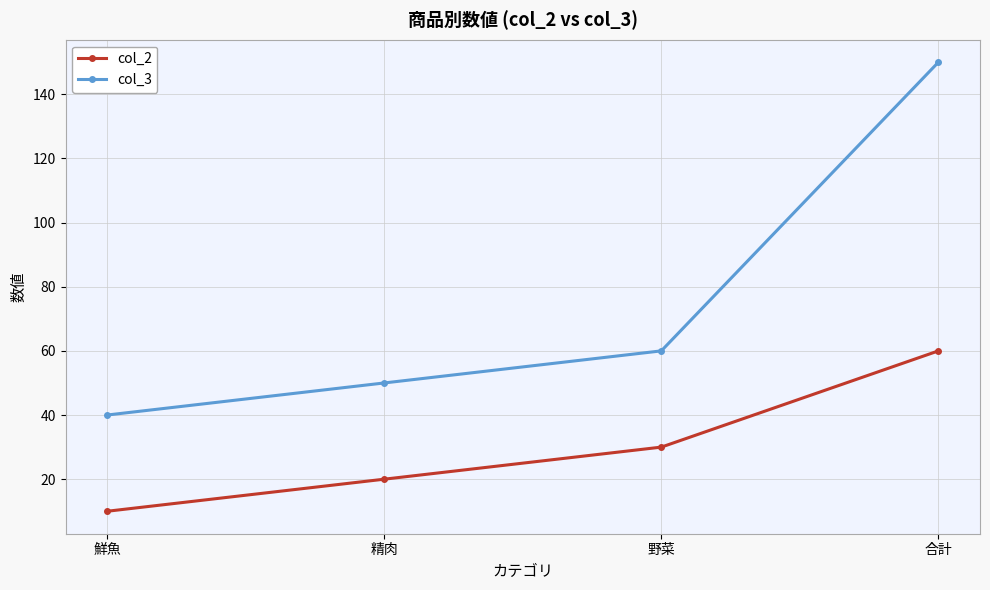

Is it true that col_2 equals 60 at 合計?

True